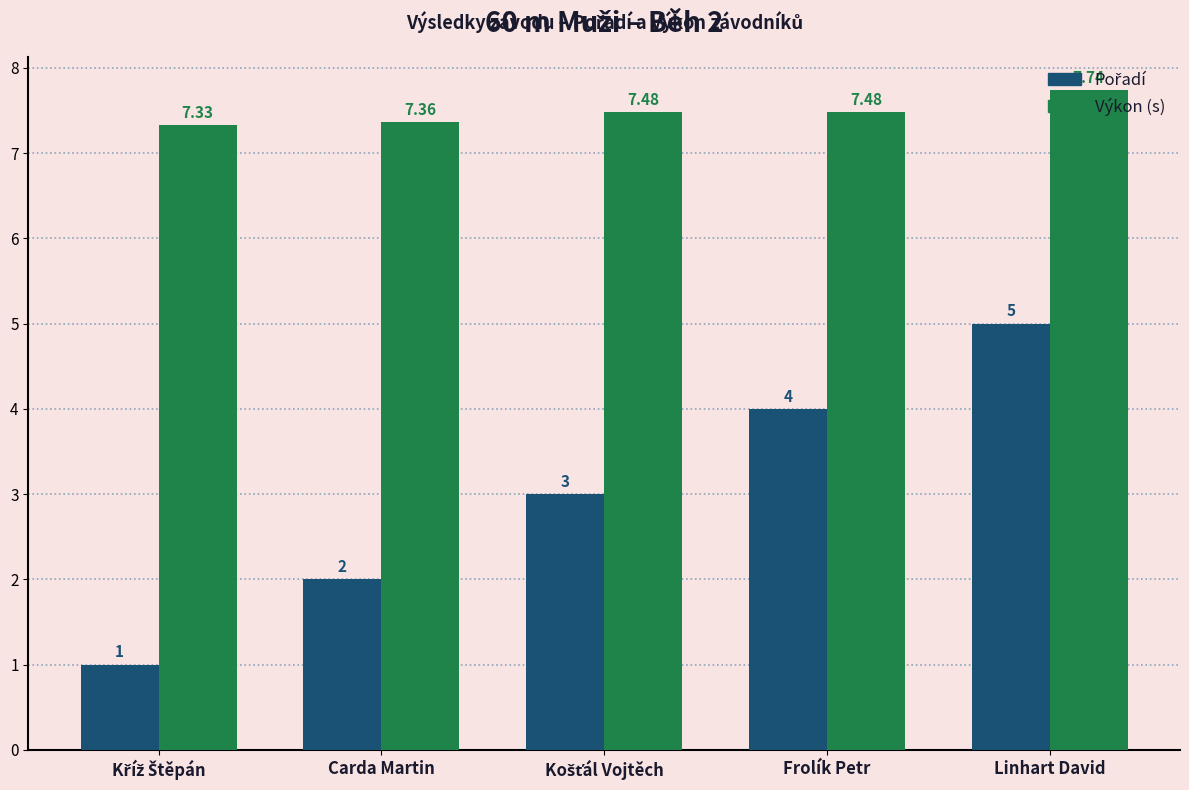

Which series has the largest total across all categories?

Výkon (s)